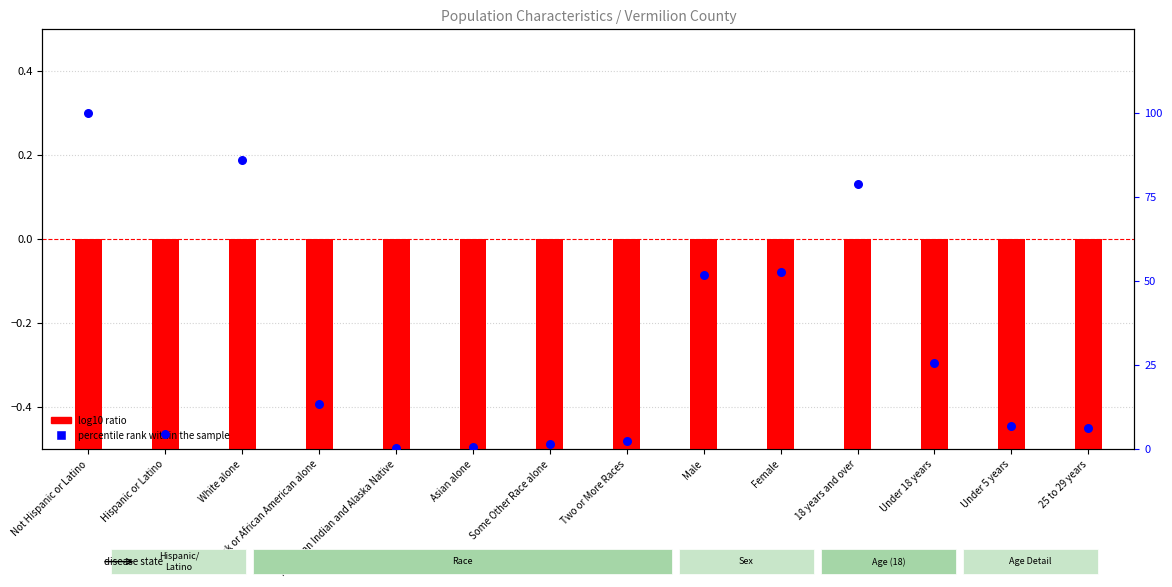

At how many categories does at least one series exceed 75?

3